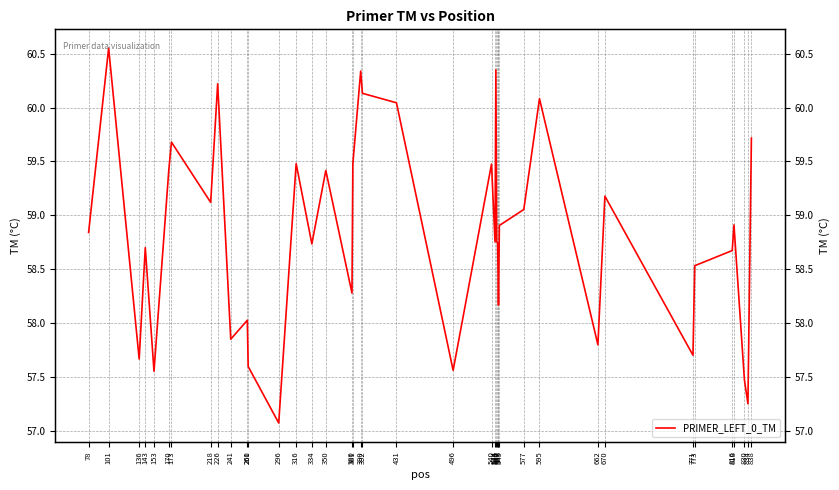

What is the change in value from 296 to 350?

+2.3